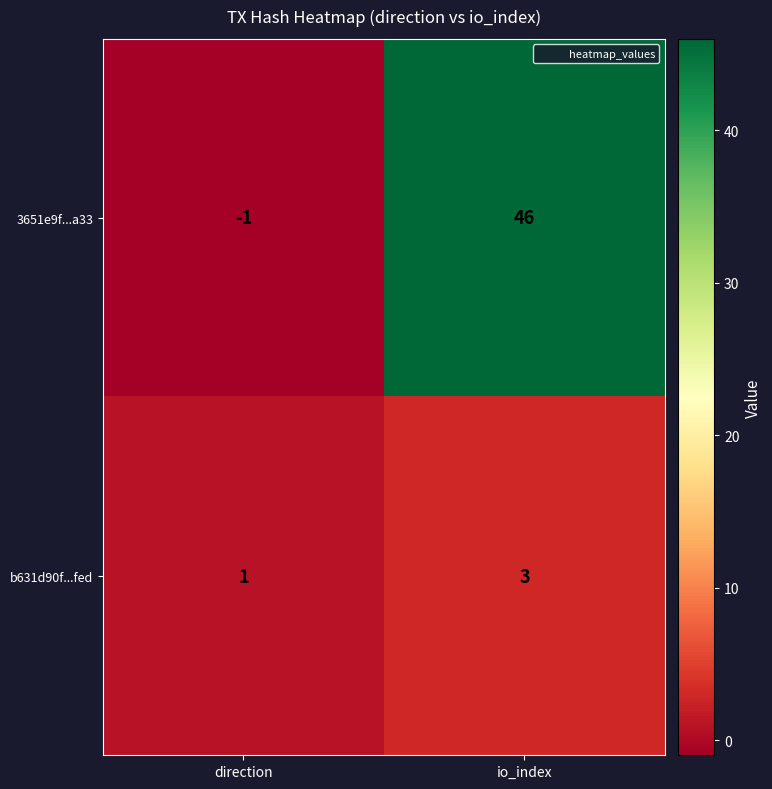

Which series has the widest spread of values?

3651e9f...a33